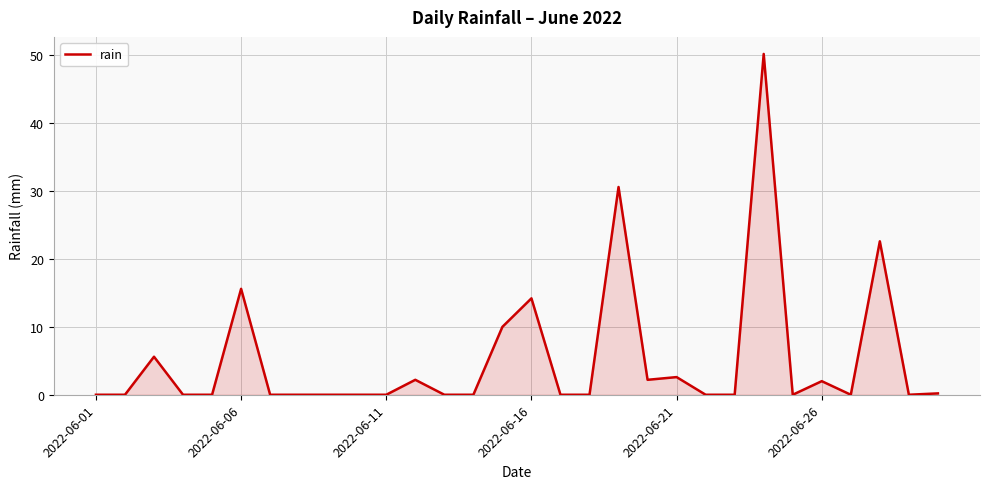

What is the greatest value displayed?

50.2